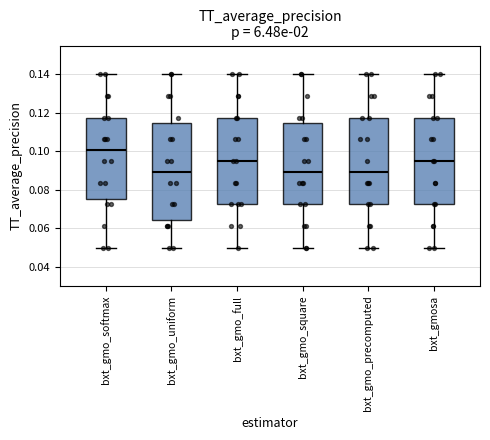

Reading left to right, transcribe this box plot: for each box, give where its median line is, the range the box spans, and where its two whiskers end, as read against the y-axis. The values are not printed on the chart, so give them approximately, as read against the axis.

bxt_gmo_softmax: median 0.100, box 0.076 to 0.118, whiskers 0.050 to 0.140
bxt_gmo_uniform: median 0.090, box 0.064 to 0.114, whiskers 0.050 to 0.140
bxt_gmo_full: median 0.096, box 0.072 to 0.118, whiskers 0.050 to 0.140
bxt_gmo_square: median 0.090, box 0.072 to 0.114, whiskers 0.050 to 0.140
bxt_gmo_precomputed: median 0.090, box 0.072 to 0.118, whiskers 0.050 to 0.140
bxt_gmosa: median 0.096, box 0.072 to 0.118, whiskers 0.050 to 0.140